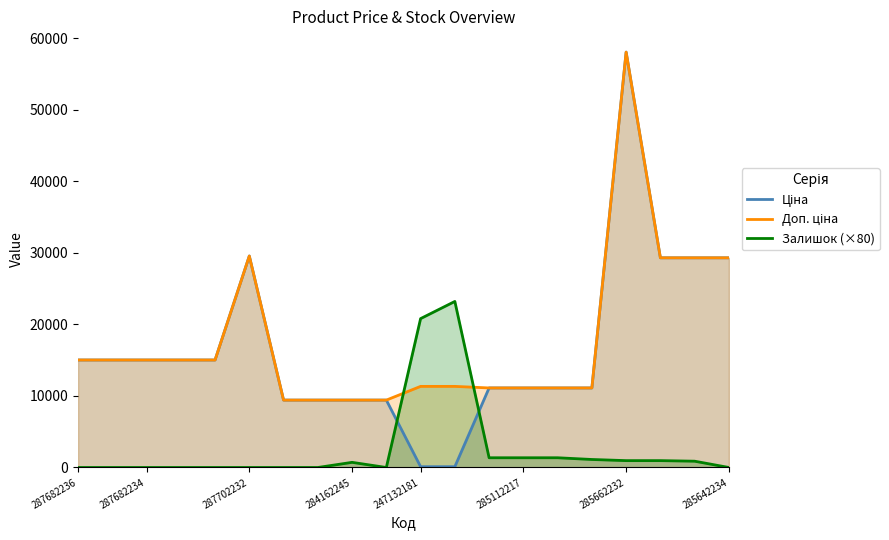

What is the value of the Залишок (×80) point at the 12th from the left?

23200.0